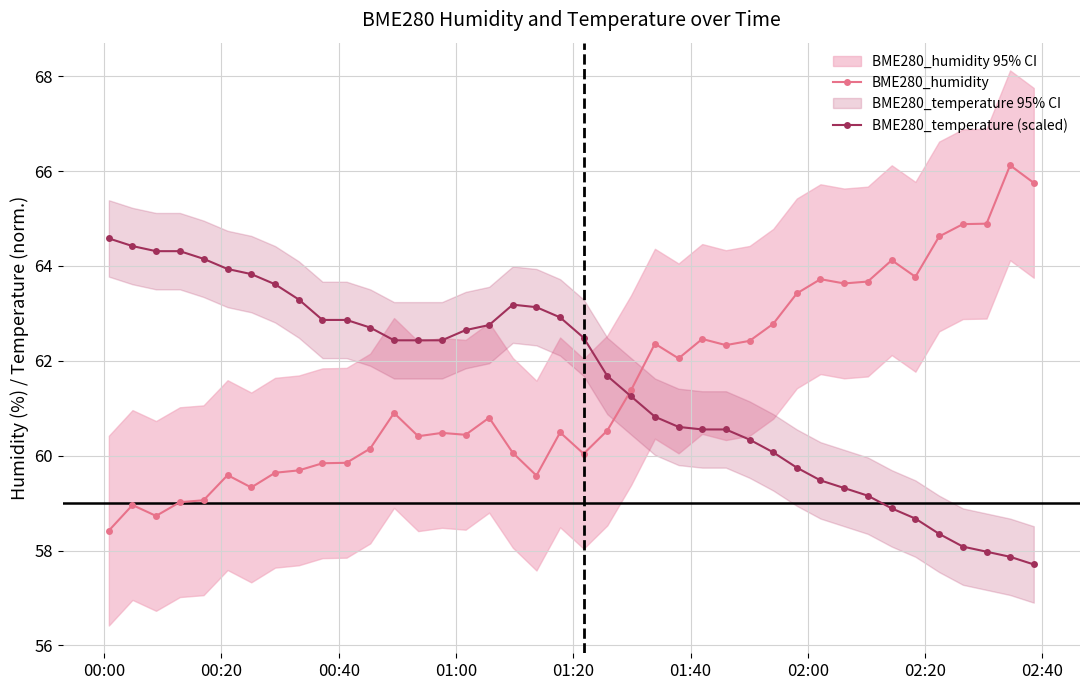

What is the value of the BME280_temperature (scaled) point at the 28th from the left?

60.3